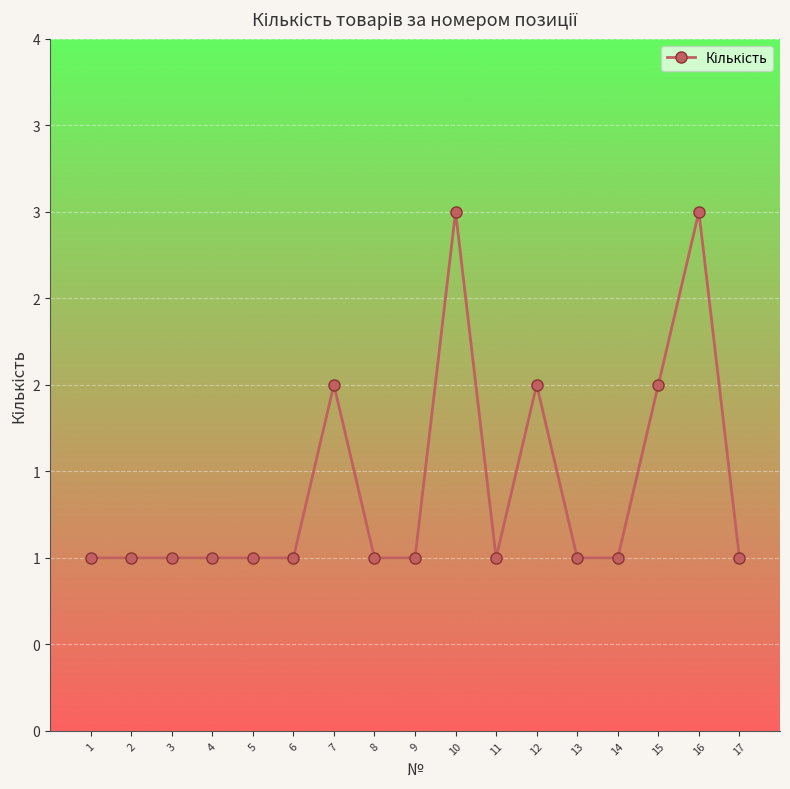

What is the difference between the second highest and minimum values?

2